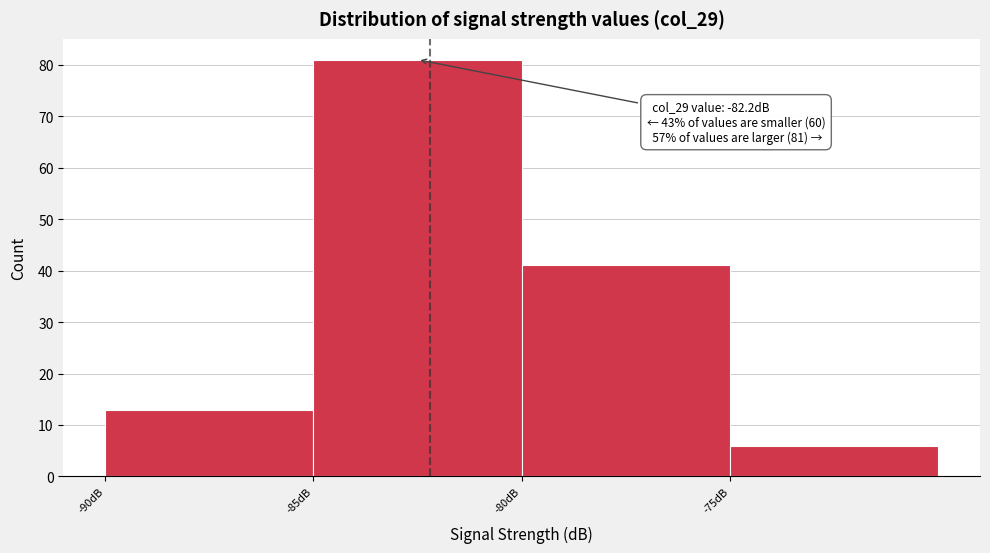

Over which range of the x-axis is the bar tallest?

-85 to -80